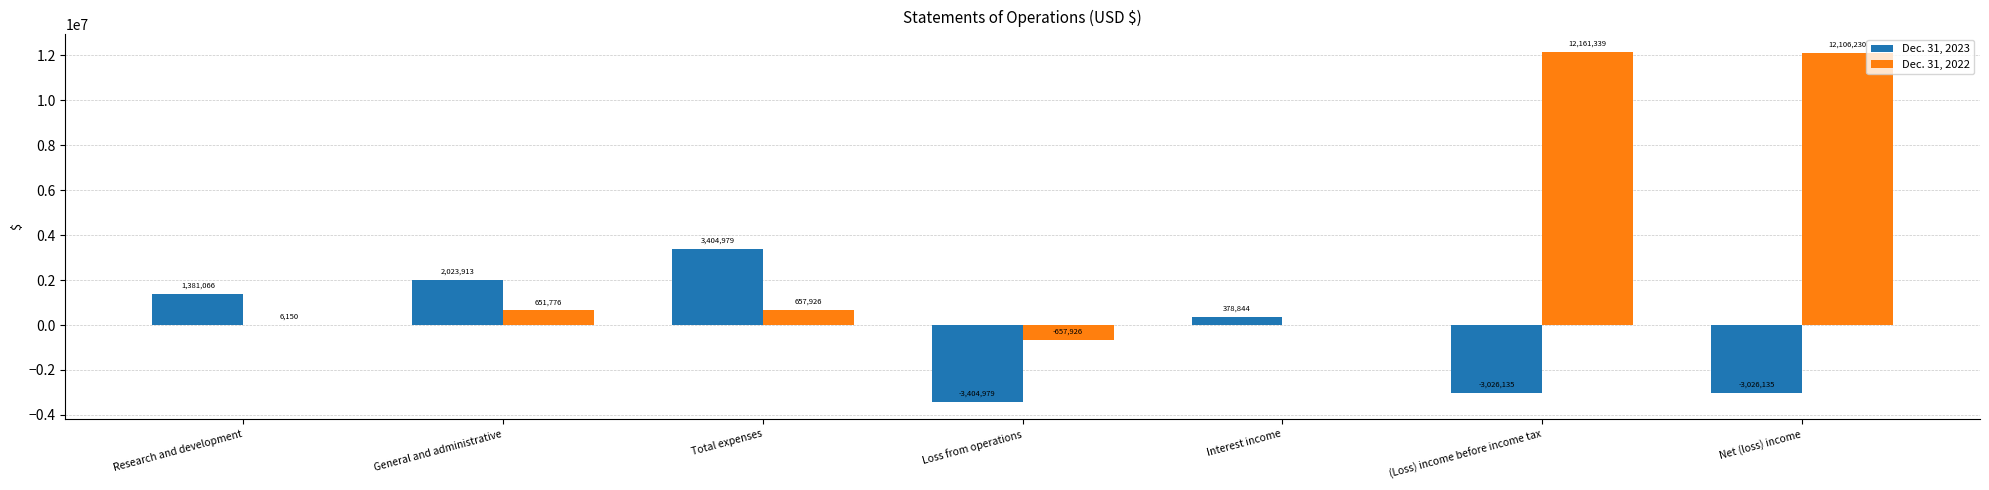

Which category has the highest value across all series?

(Loss) income before income tax